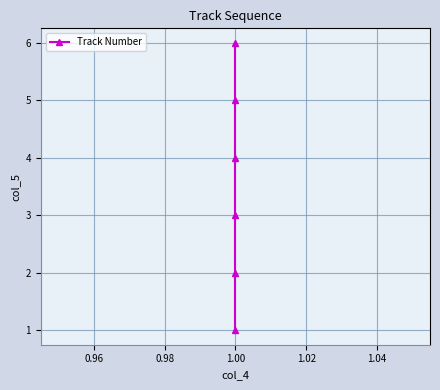

Does the chart display data point markers on the line(s)?

Yes